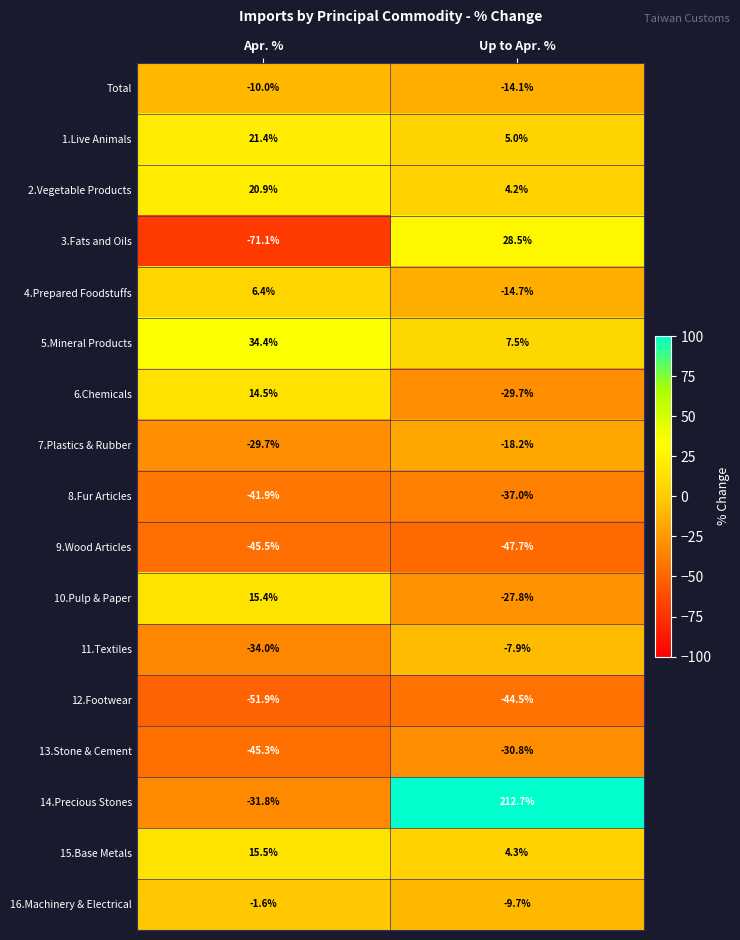

At Apr. %, list the series in order from largest to smallest.

5.Mineral Products, 1.Live Animals, 2.Vegetable Products, 15.Base Metals, 10.Pulp & Paper, 6.Chemicals, 4.Prepared Foodstuffs, 16.Machinery & Electrical, Total, 7.Plastics & Rubber, 14.Precious Stones, 11.Textiles, 8.Fur Articles, 13.Stone & Cement, 9.Wood Articles, 12.Footwear, 3.Fats and Oils